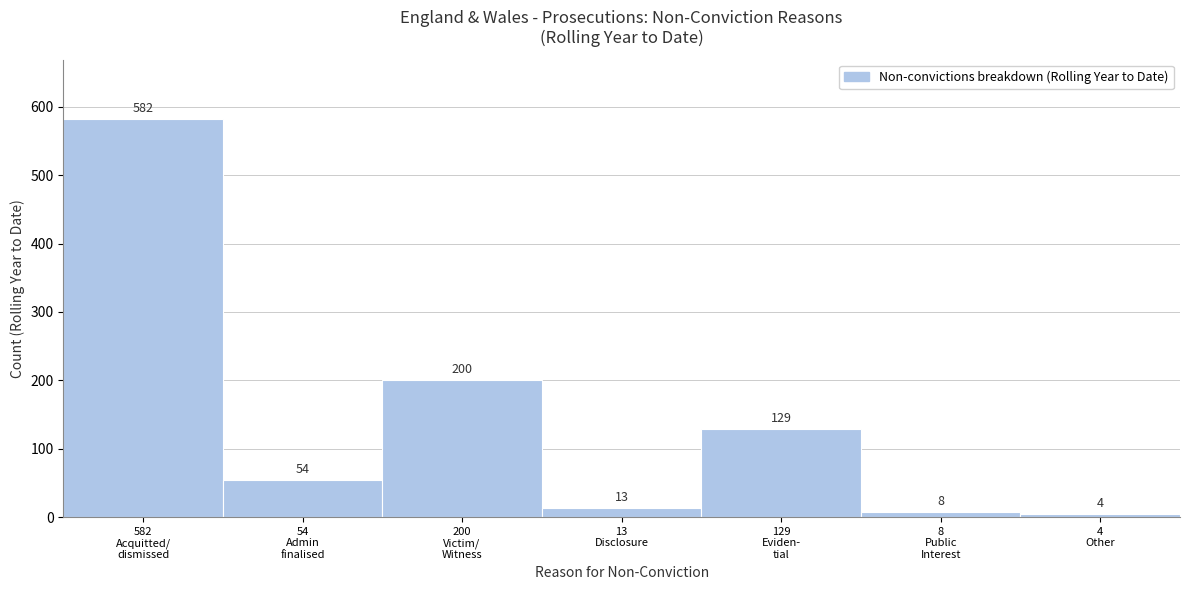

Reading left to right, what are all the values shown in this chart?

582	54	200	13	129	8	4